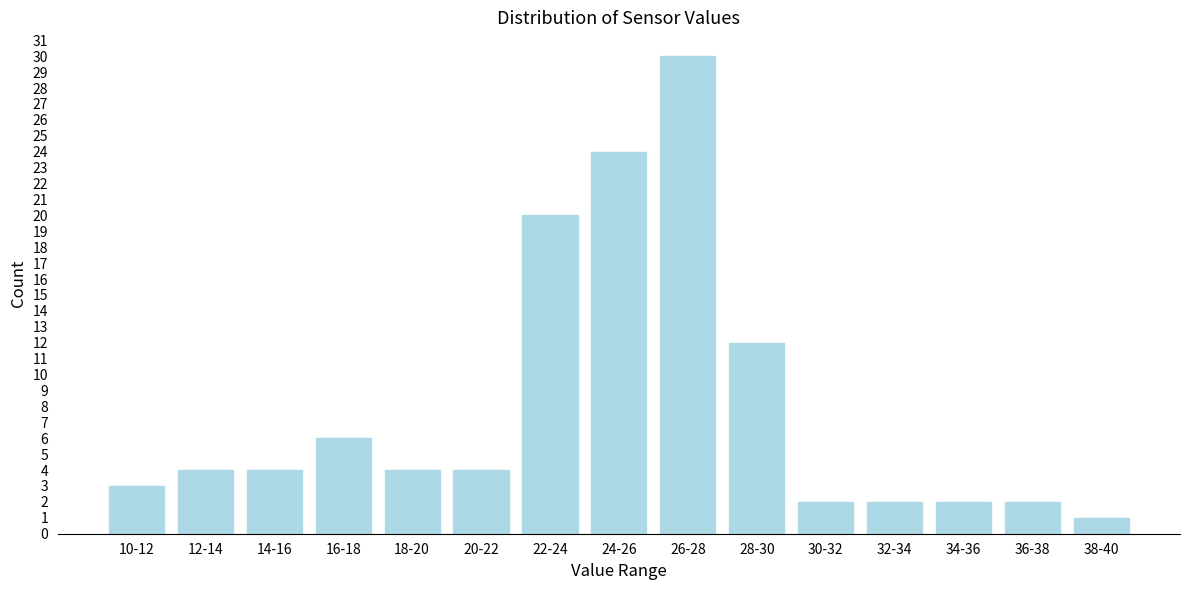

Reading right to left, list all the values displayed in this chart.

38-40=1	36-38=2	34-36=2	32-34=2	30-32=2	28-30=12	26-28=30	24-26=24	22-24=20	20-22=4	18-20=4	16-18=6	14-16=4	12-14=4	10-12=3